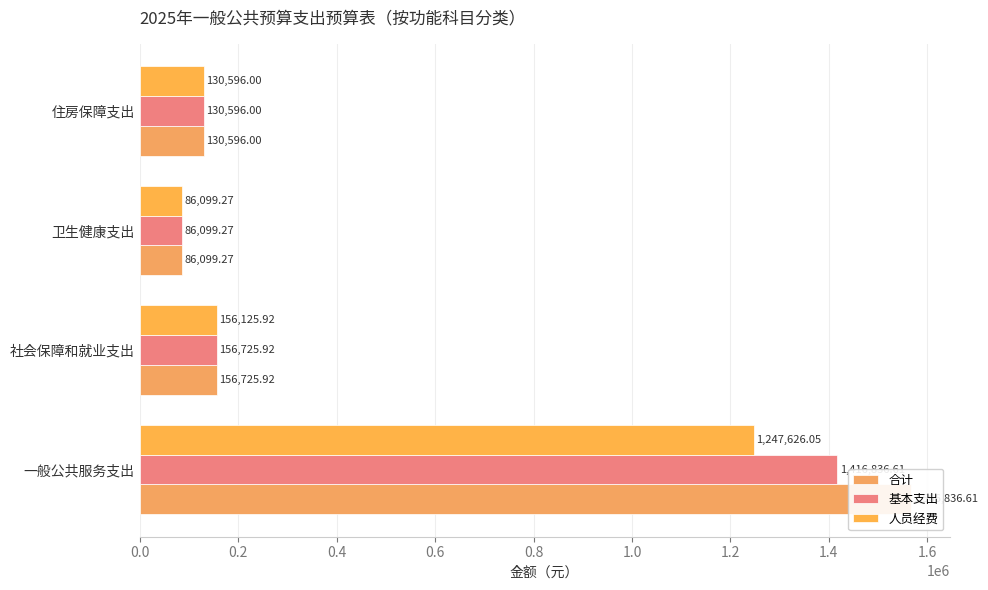

Reading right to left, extract all data points from this chart.

合计: 130596.0	86099.3	156725.9	1566836.6
基本支出: 130596.0	86099.3	156725.9	1416836.6
人员经费: 130596.0	86099.3	156125.9	1247626.1